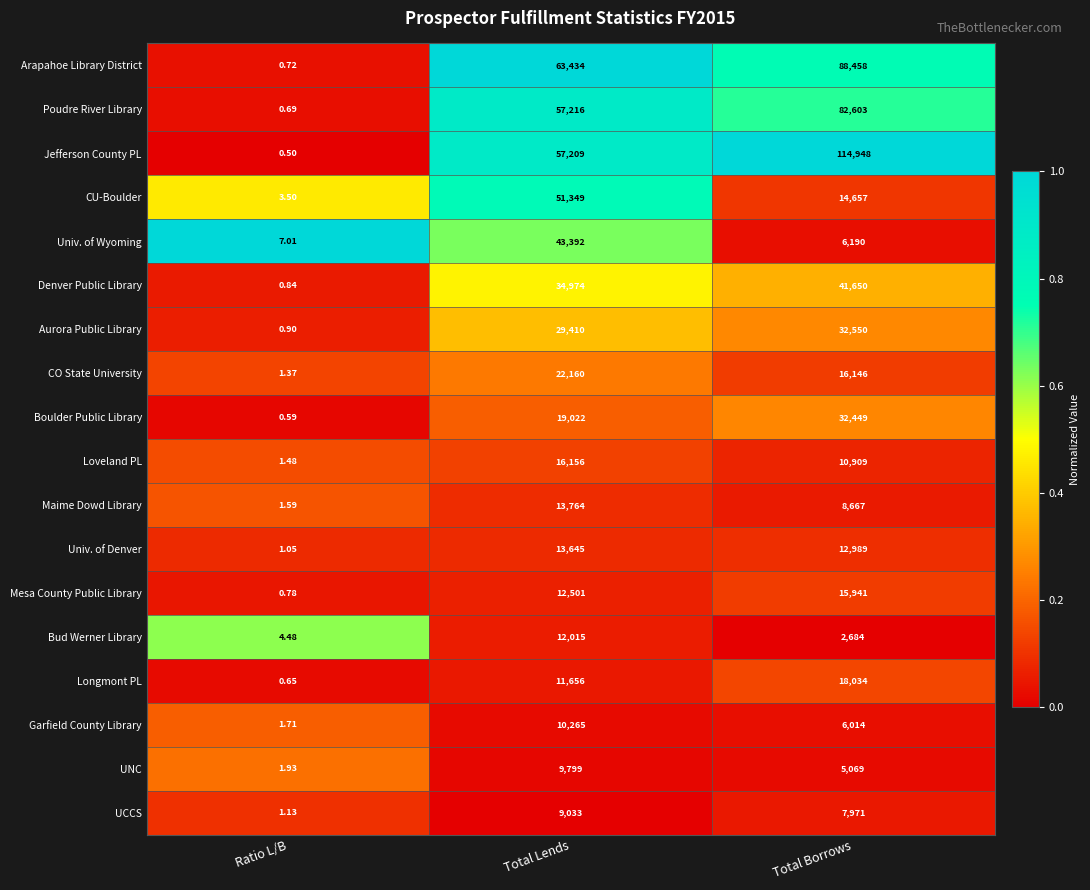

Which series has the largest total across all categories?

Jefferson County PL